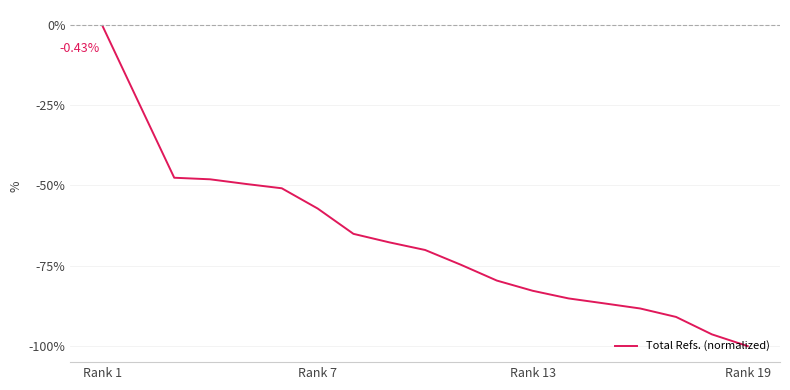

True or false: there are more than 1 points higher than both neighbors.

False